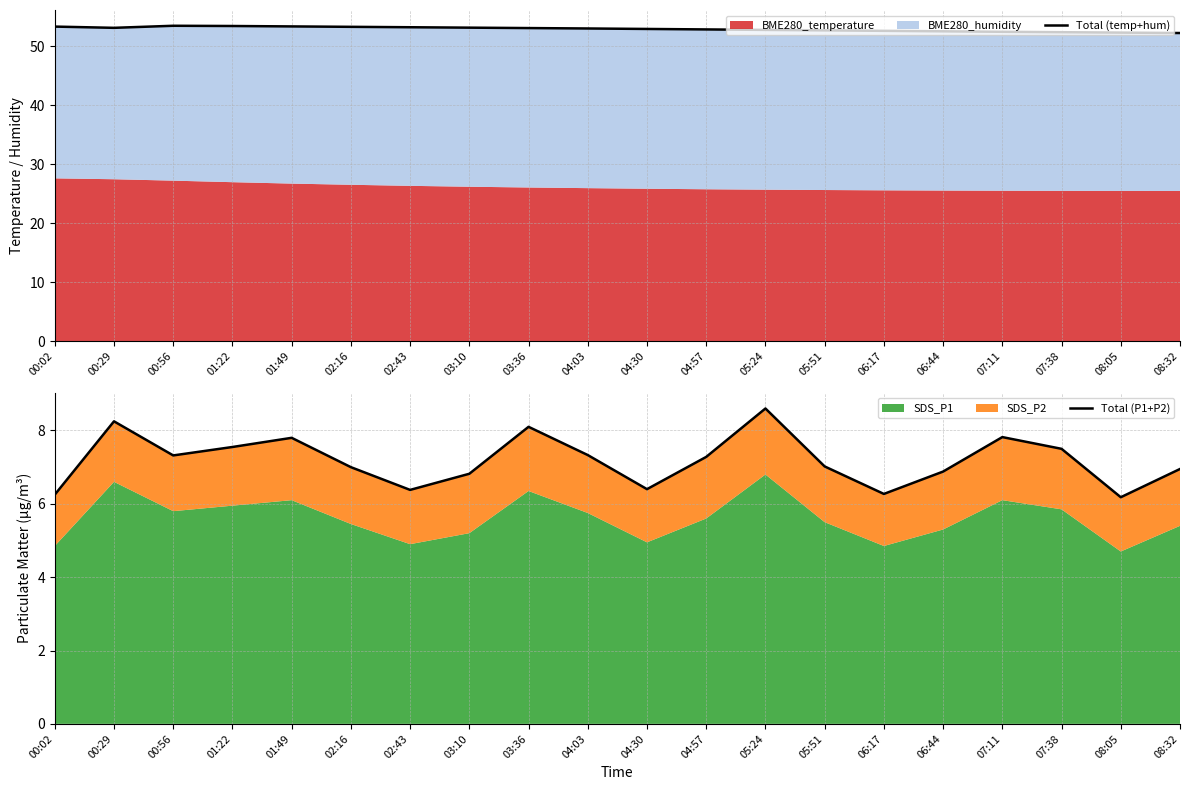

Is the value of Total (P1+P2) at 08:05 greater than the value of Total (temp+hum) at 02:16?

No